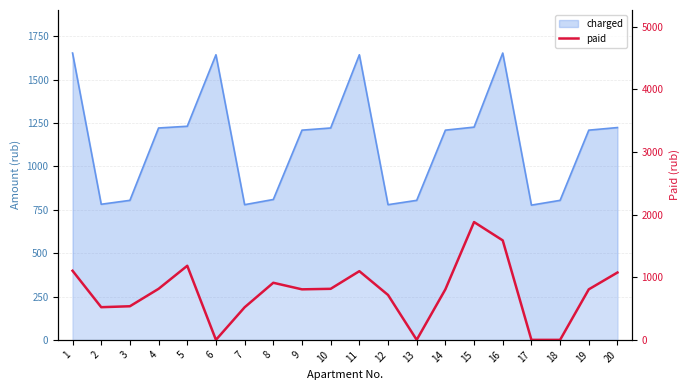

Where is the first local maximum?

5